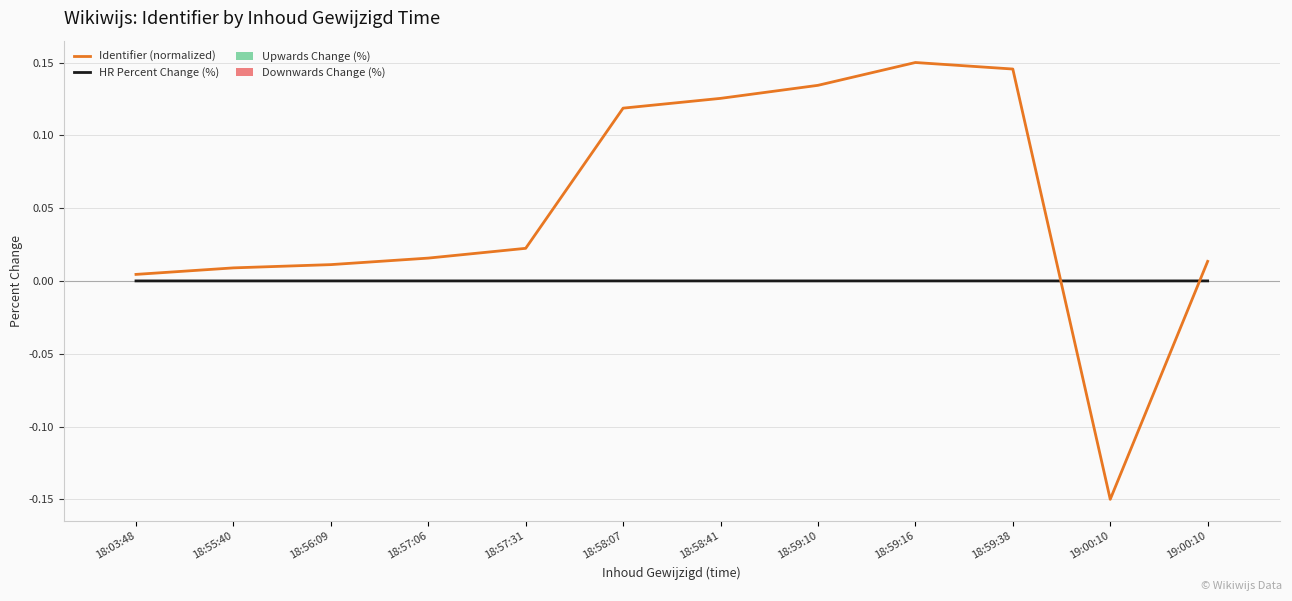

List the labels in order of Identifier (normalized) value, largest first.

18:59:16, 18:59:38, 18:59:10, 18:58:41, 18:58:07, 18:57:31, 18:57:06, 19:00:10, 18:56:09, 18:55:40, 18:03:48, 19:00:10